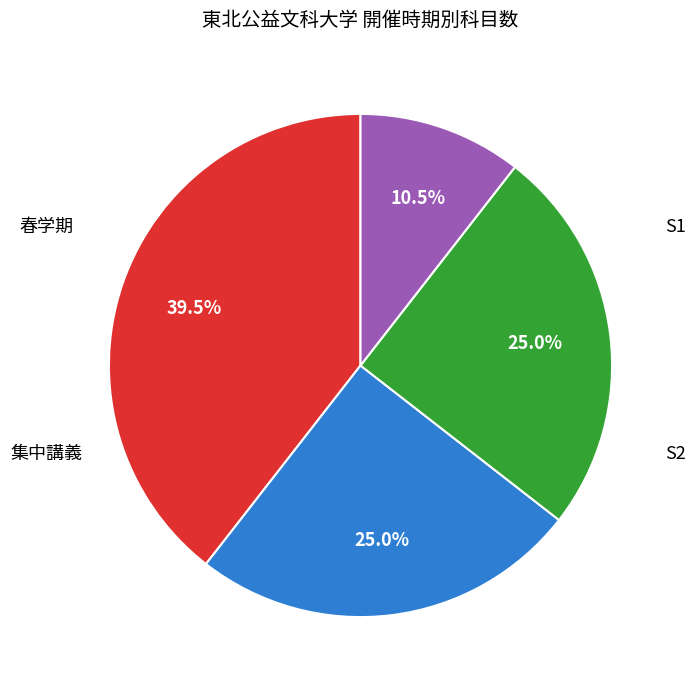

Is there any slice that represents more than half of the pie?

No